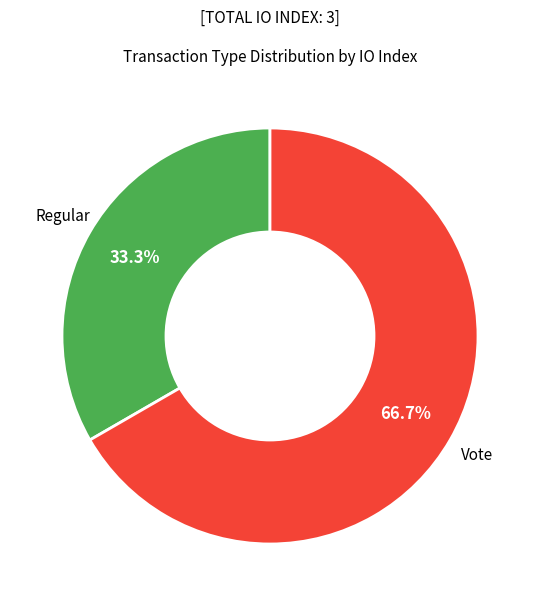

Which slice represents more than half of the pie?

Vote